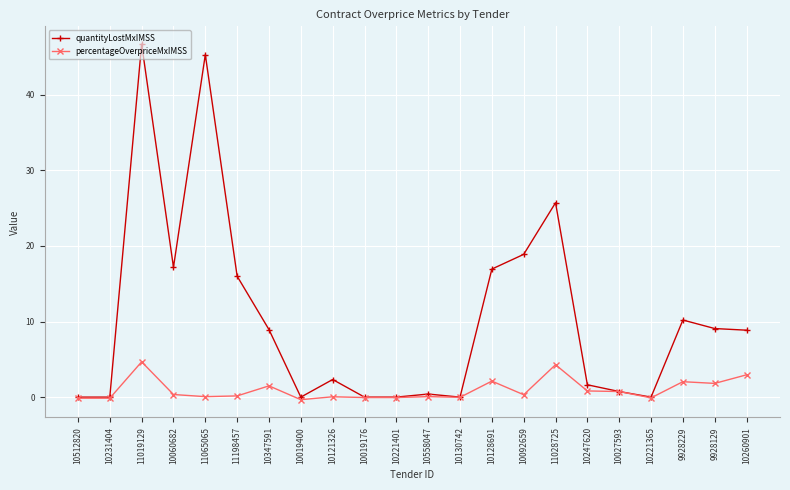

What is the greatest value displayed?

46.7